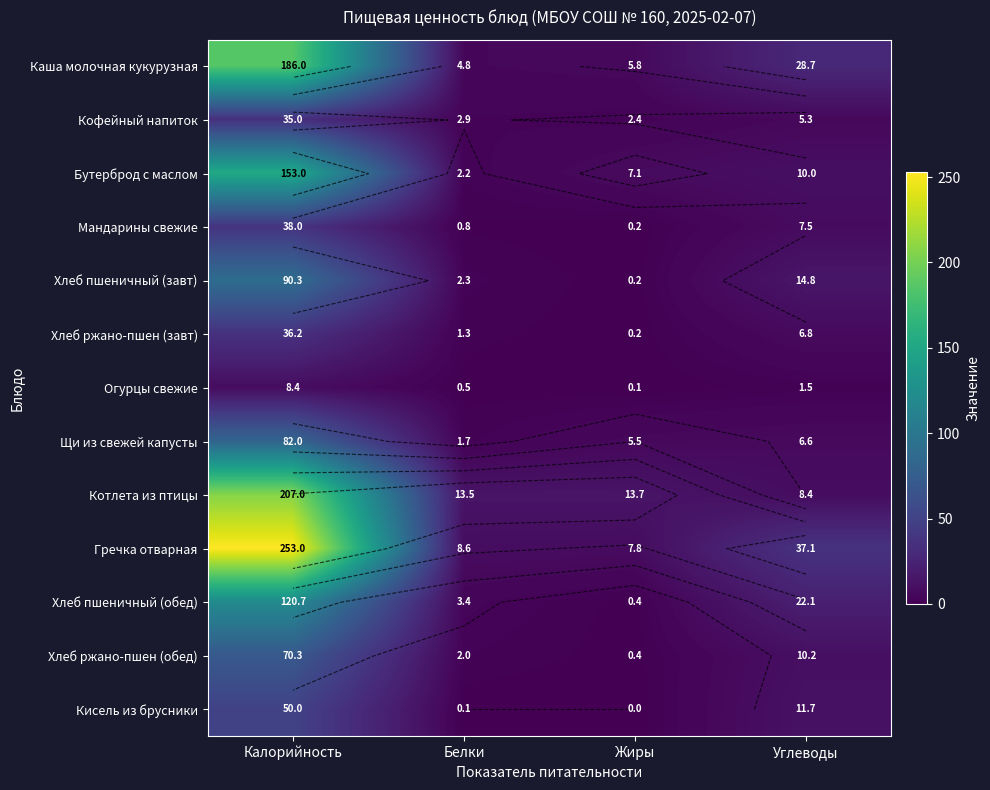

What value does the Каша молочная кукурузная series have at Калорийность?

186.0